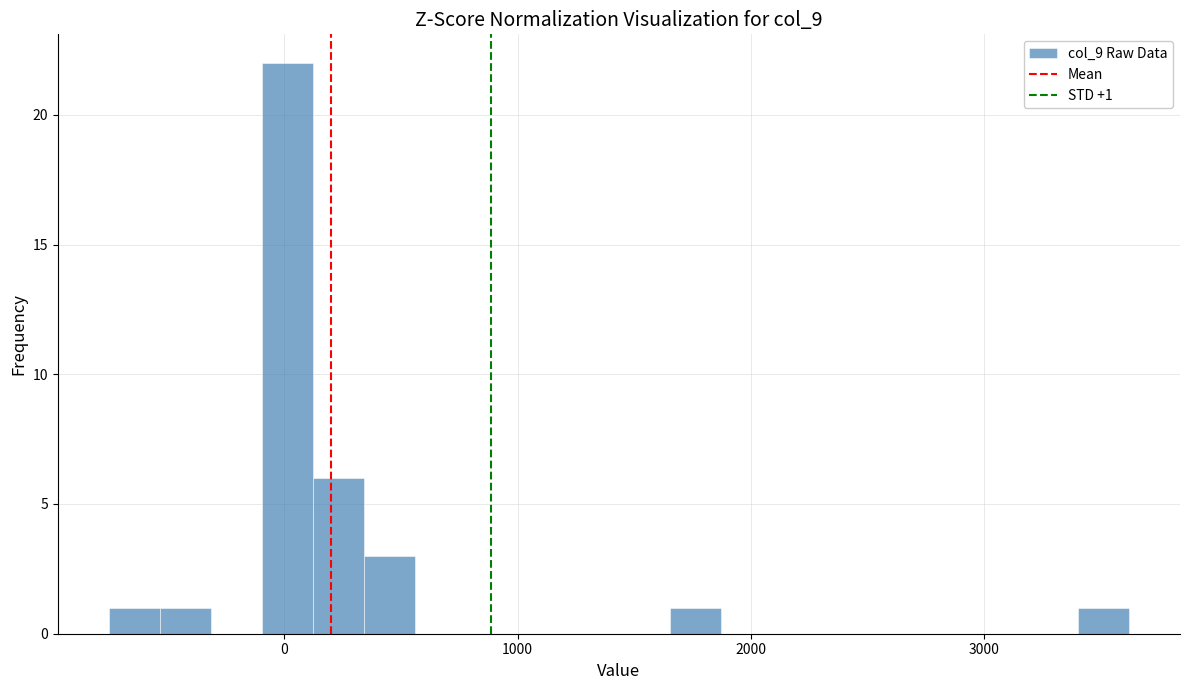

Read against the x-axis, roughly where is the centre of the tallest bar?

0